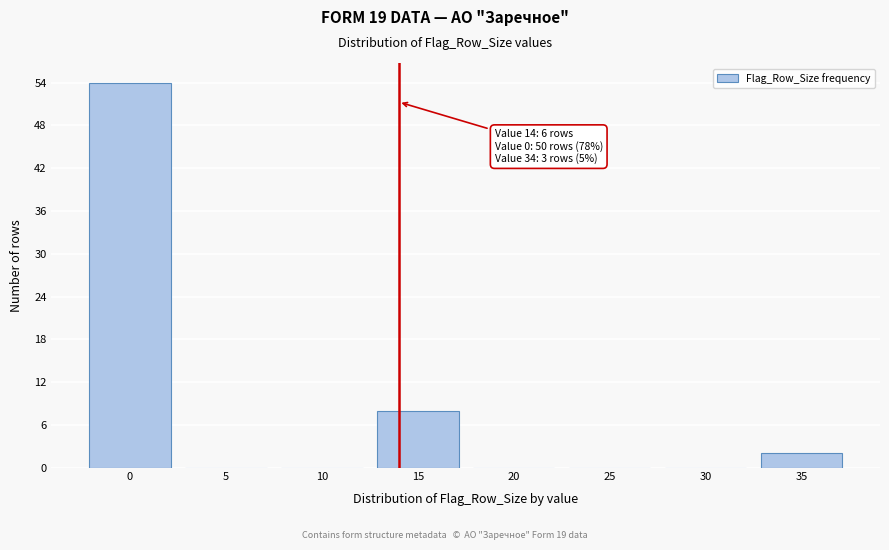

Which range on the x-axis has the tallest bar?

-2.5 to 2.5